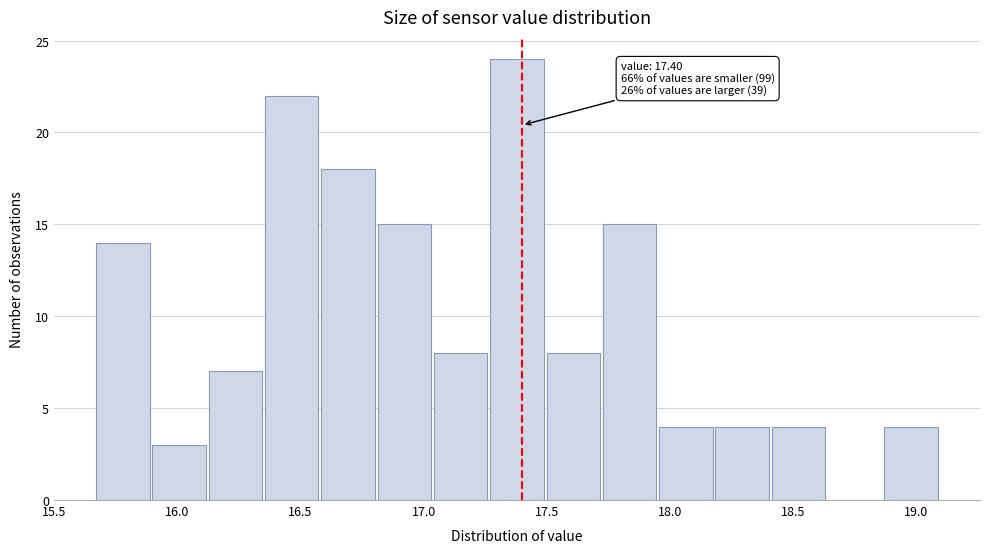

Which range on the x-axis has the tallest bar?

17.25 to 17.50